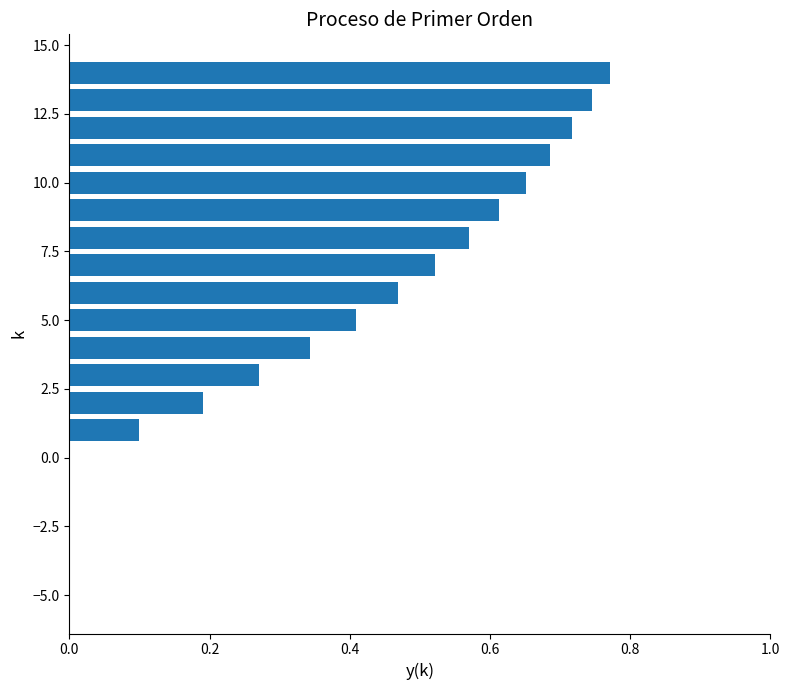

What is the sum of all values?

7.1